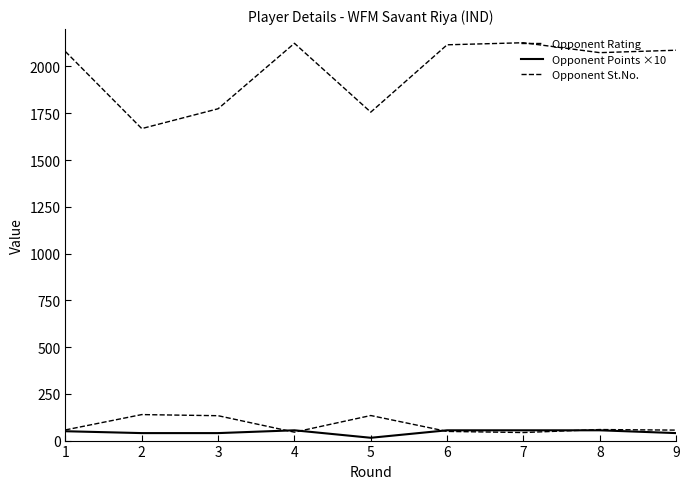

How many interior local valleys does the Opponent St.No. series have?

2